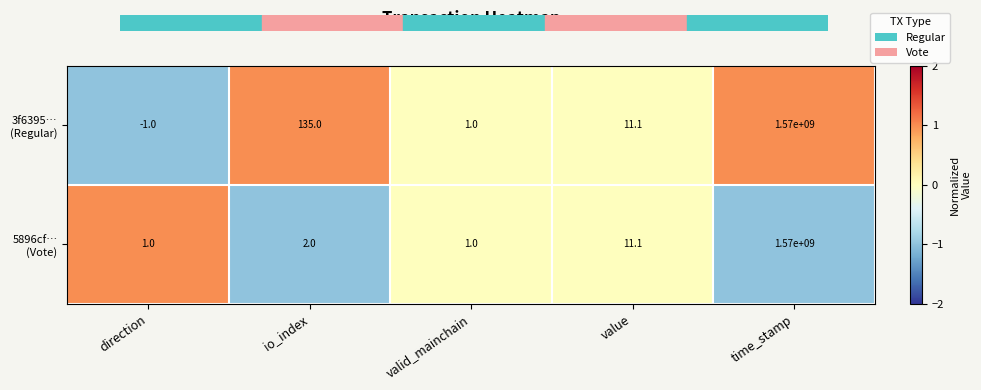

What is the spread (max minus min) of values at io_index?

133.0